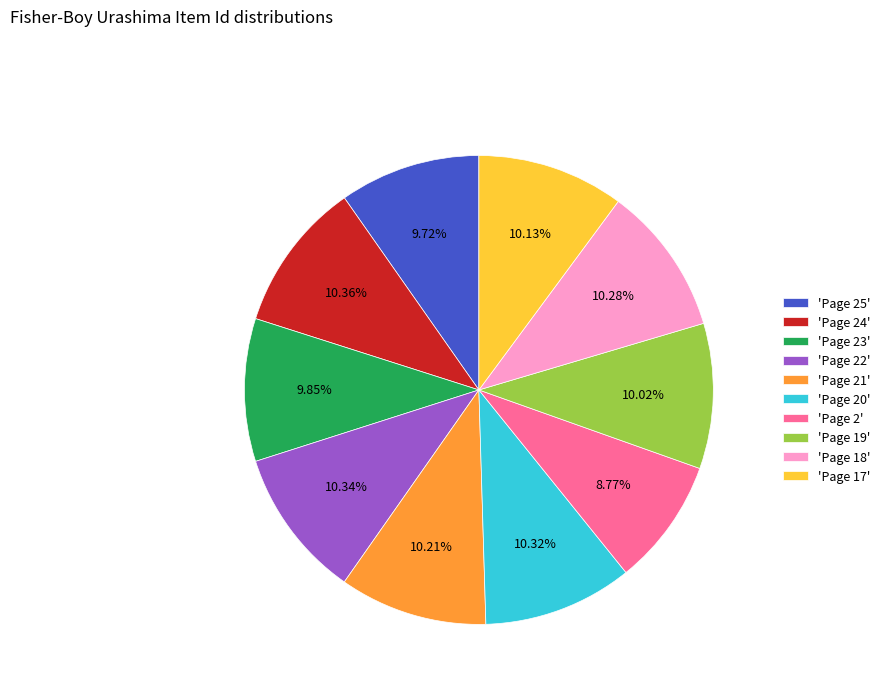

Is the sum of 'Page 19' and 'Page 20' greater than half?

No